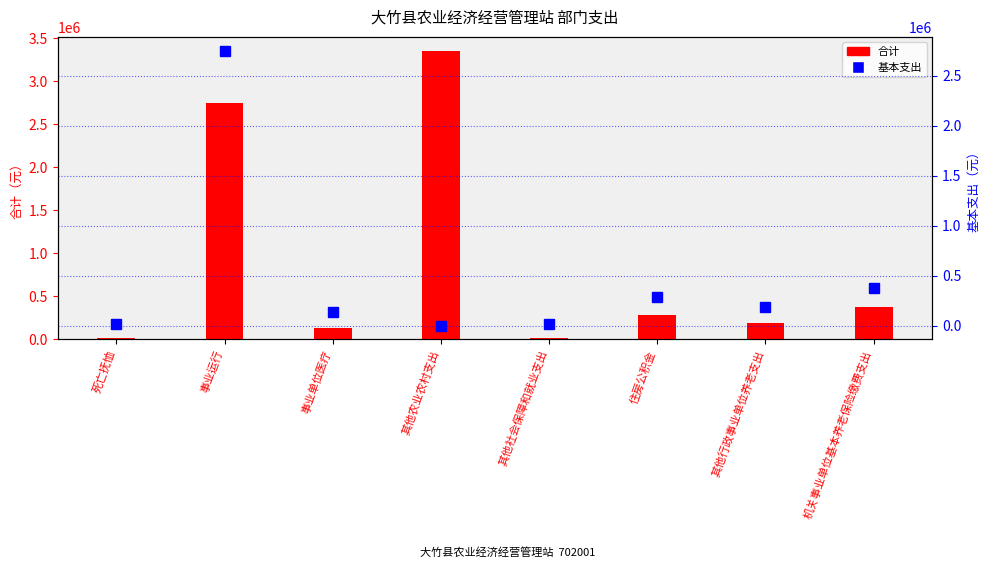

Where is 合计 nearest to the value 1682007?

事业运行